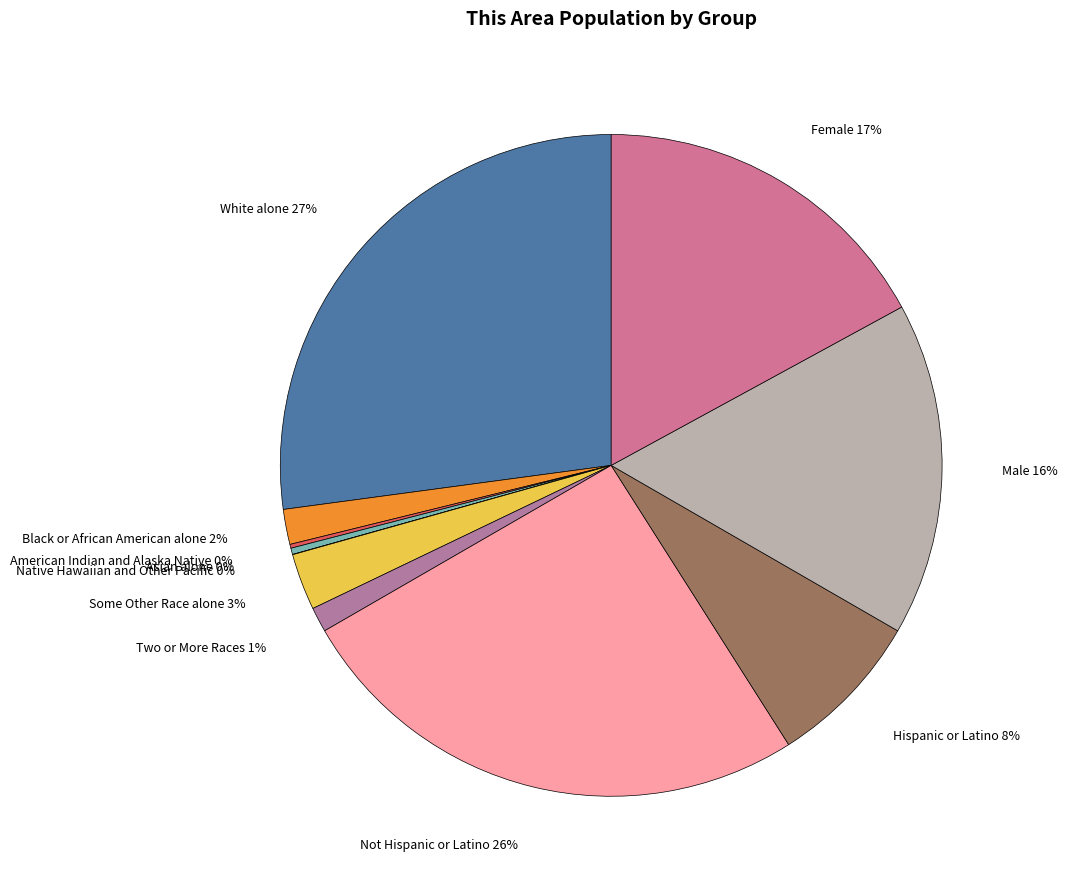

To the nearest percent, what is the difference between the largest and smallest slice percentages?

27%